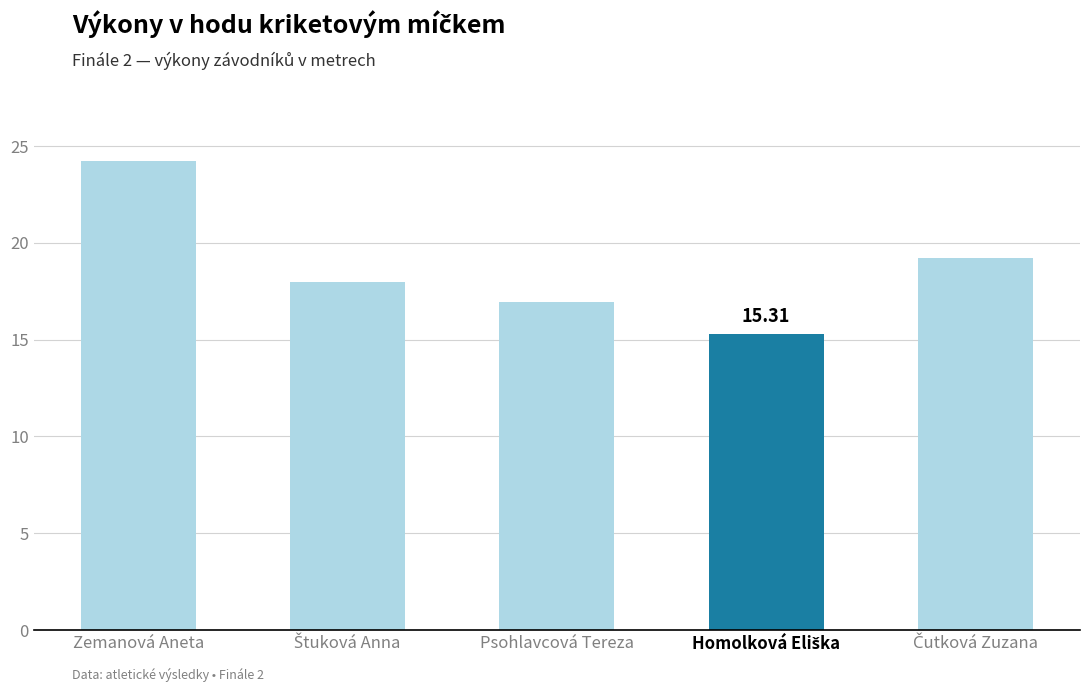

What is the label of the 1st bar from the left?

Zemanová Aneta